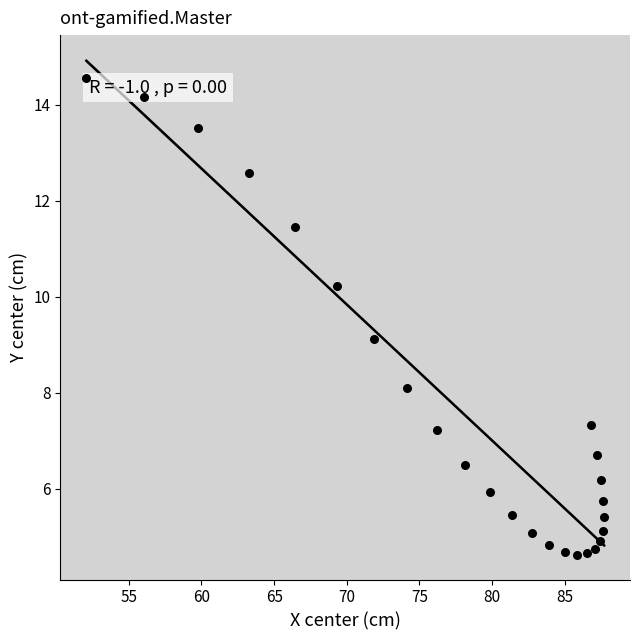

What is the range of X values (max minus min)?

35.6